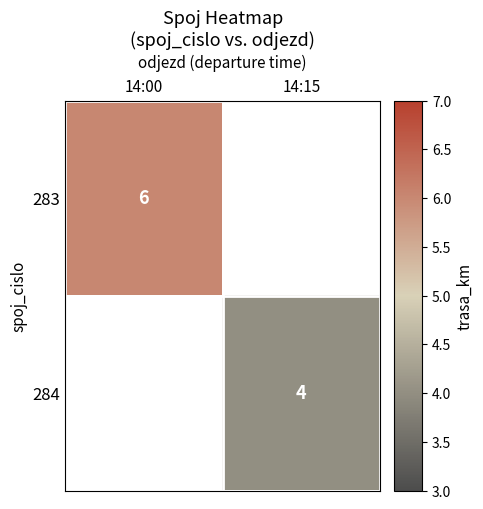

Is the value of 283 at 14:00 greater than the value of 284 at 14:15?

Yes